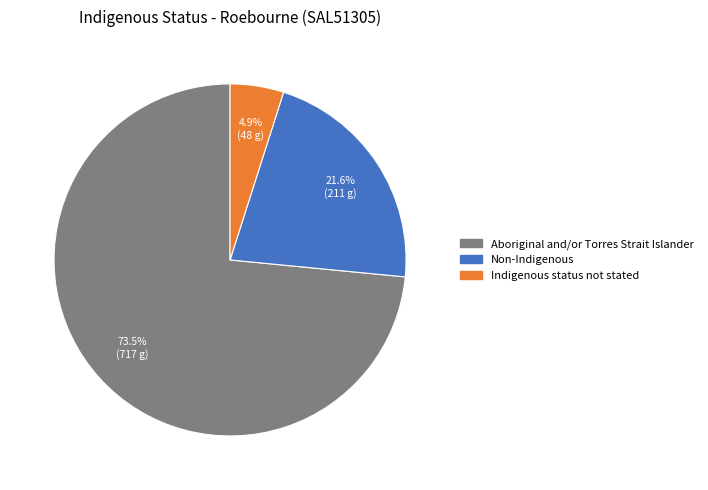

To the nearest percent, what percentage of the pie is Non-Indigenous?

22%